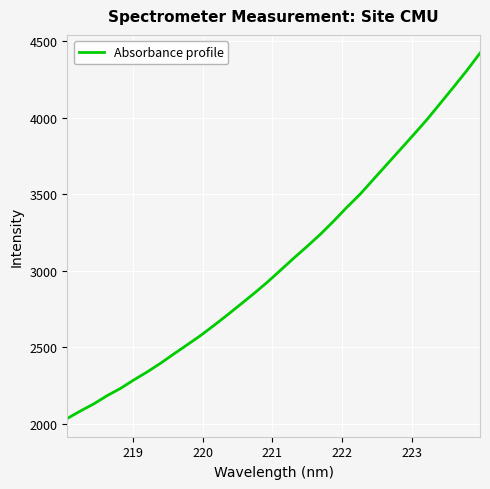

What is the difference between the second highest and second lowest values?

2222.2